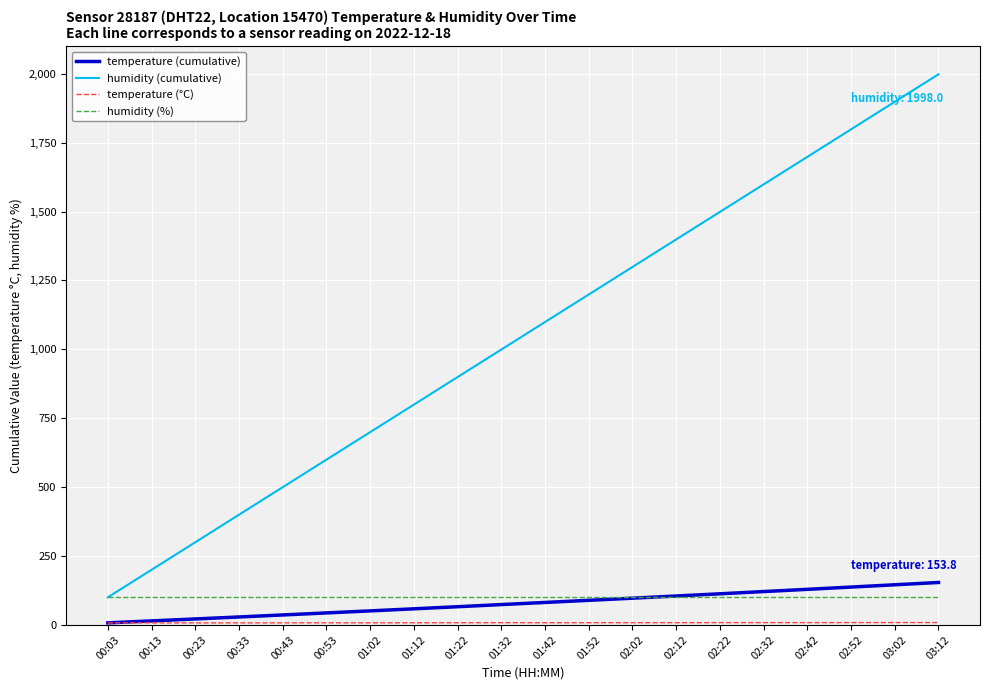

Which series has the largest total across all categories?

humidity (cumulative)